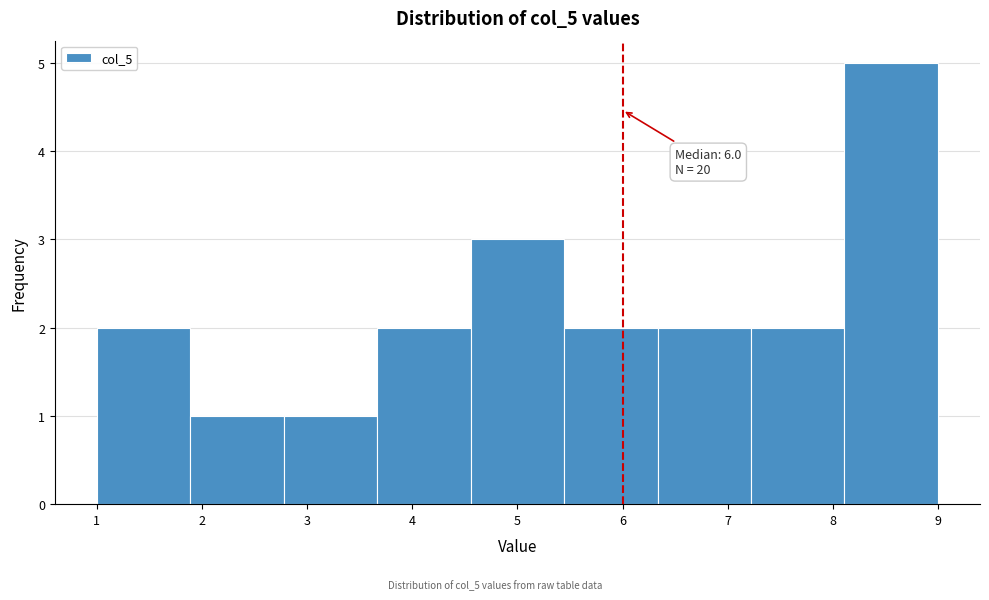

Over which range of the x-axis is the bar tallest?

8.1 to 9.0